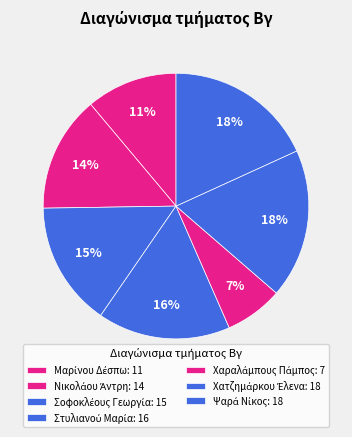

Which slice is the smallest?

Χαραλάμπους Πάμπος